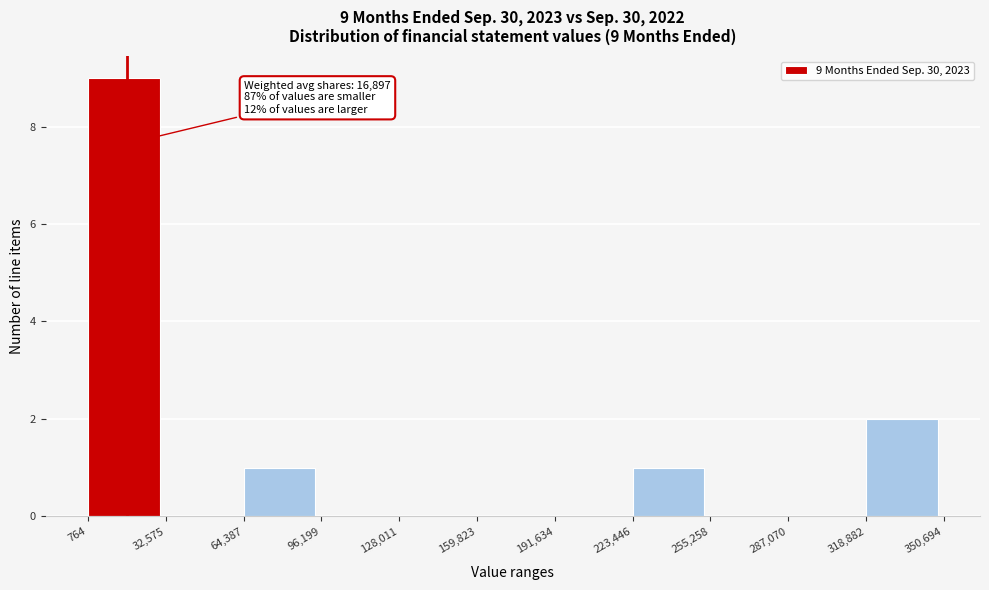

Over which range of the x-axis is the bar tallest?

764 to 32,575